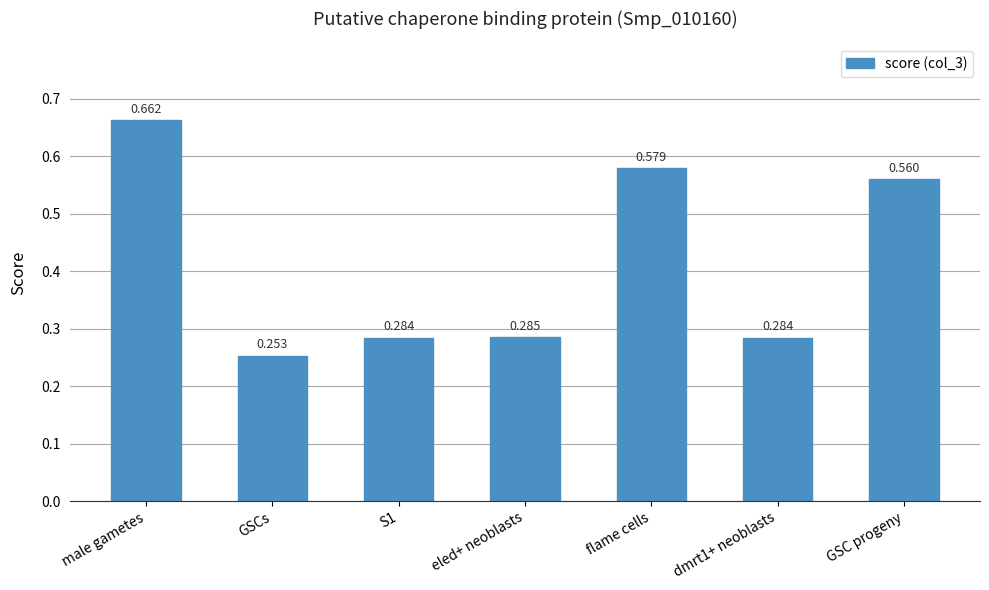

Between flame cells and GSCs, which is larger?

flame cells